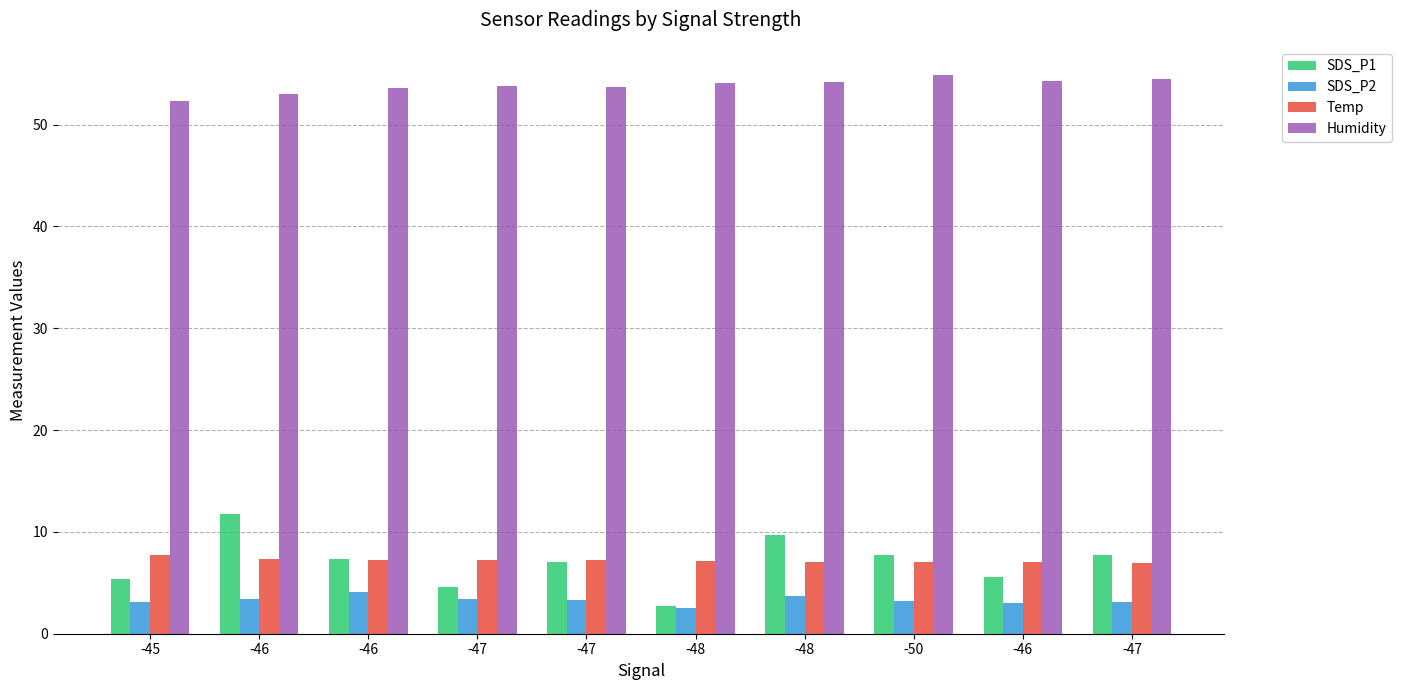

Count the number of data series in this chart.

4